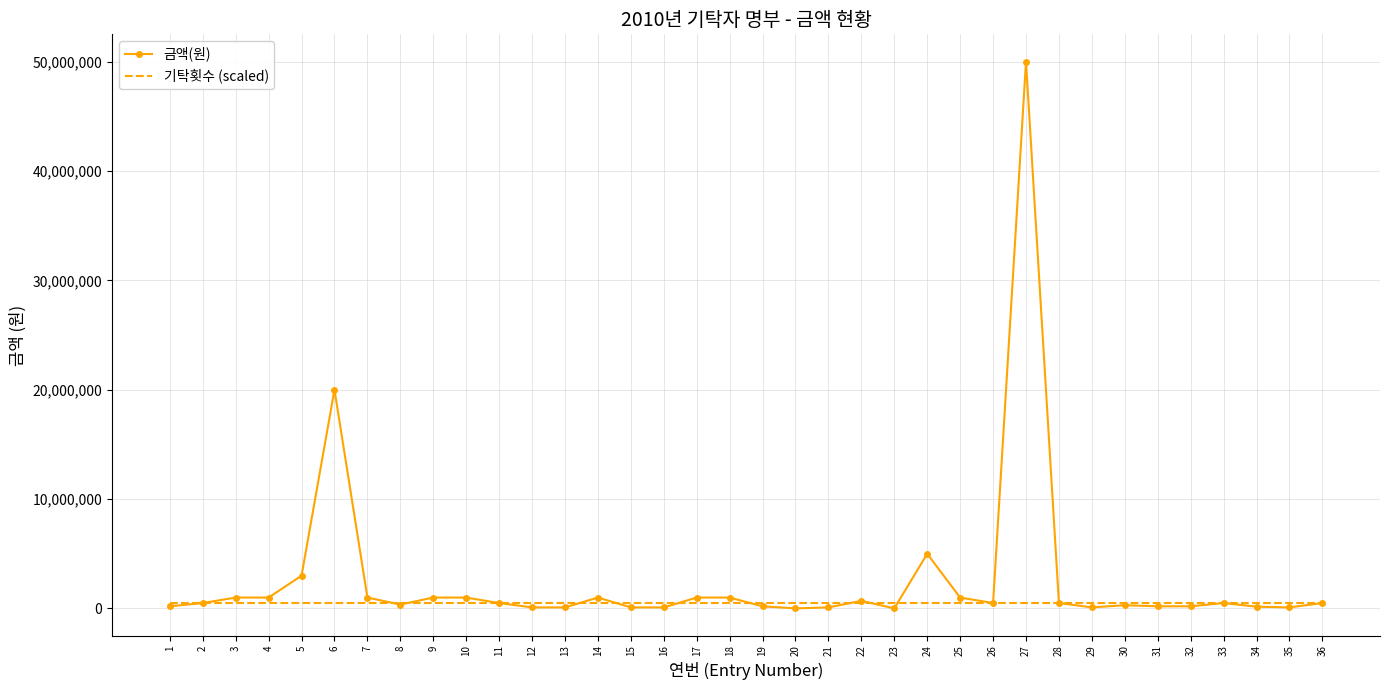

Which series has the largest total across all categories?

금액(원)